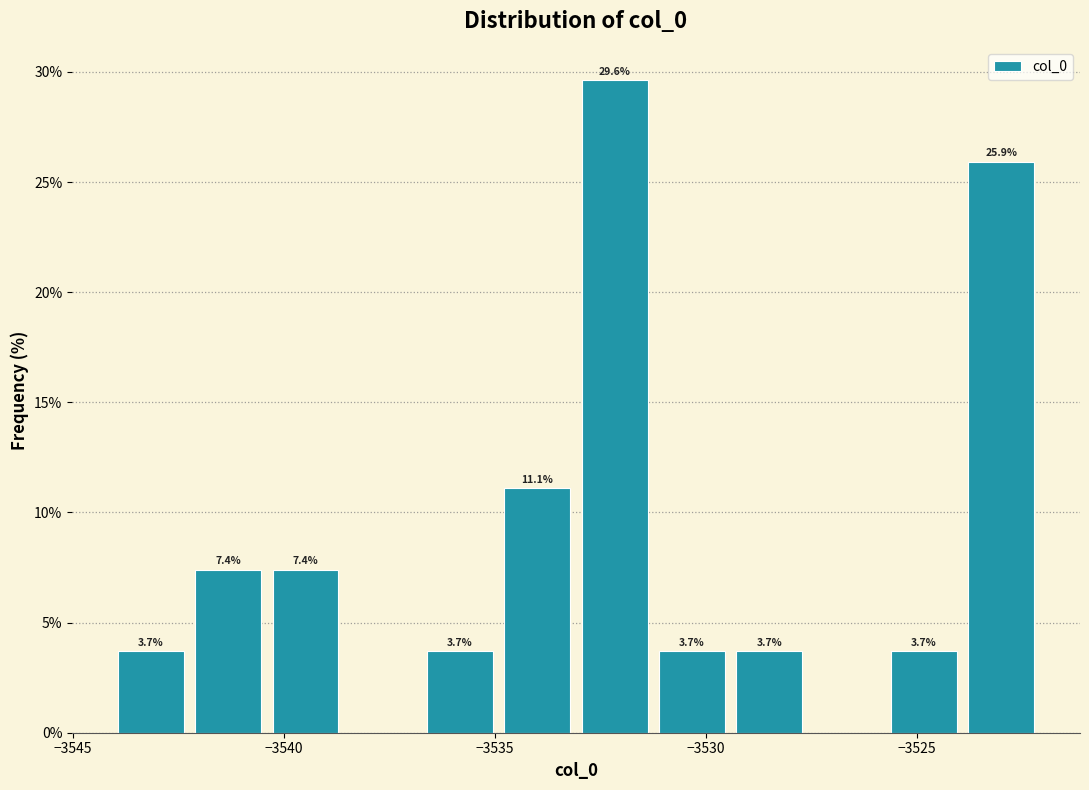

Read against the x-axis, roughly where is the centre of the tallest bar?

-3532.0